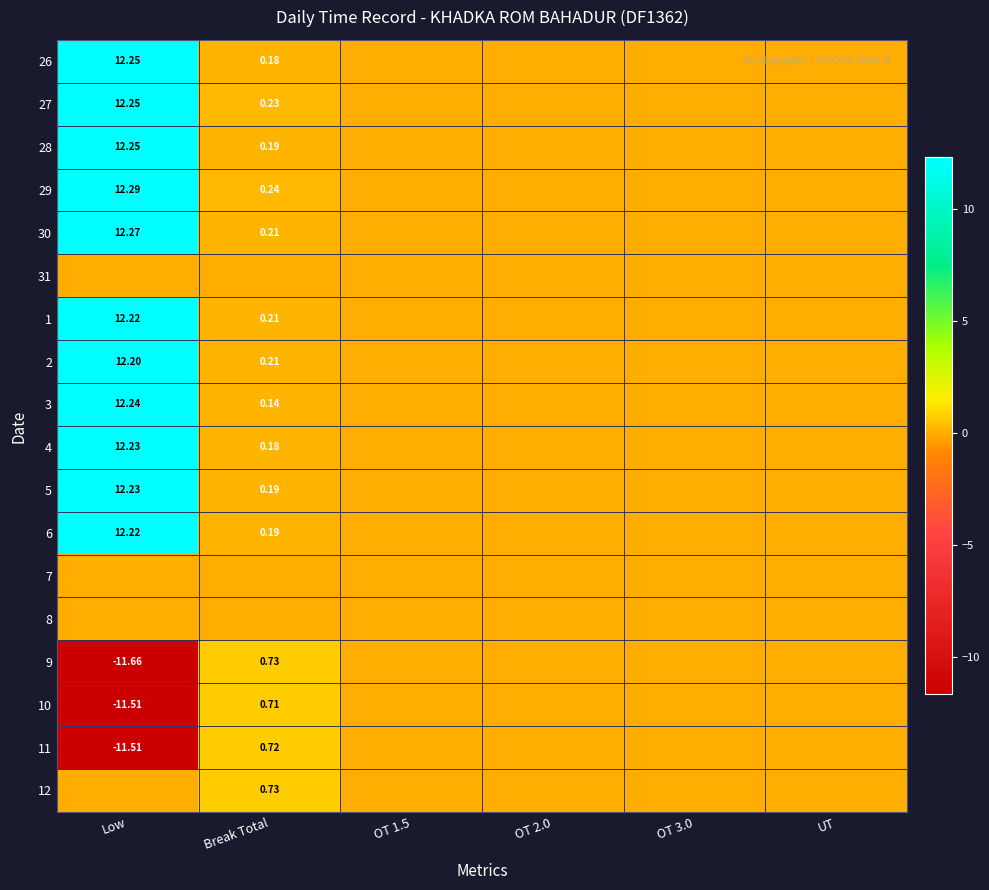

What is the highest value of the 1 series?

12.2